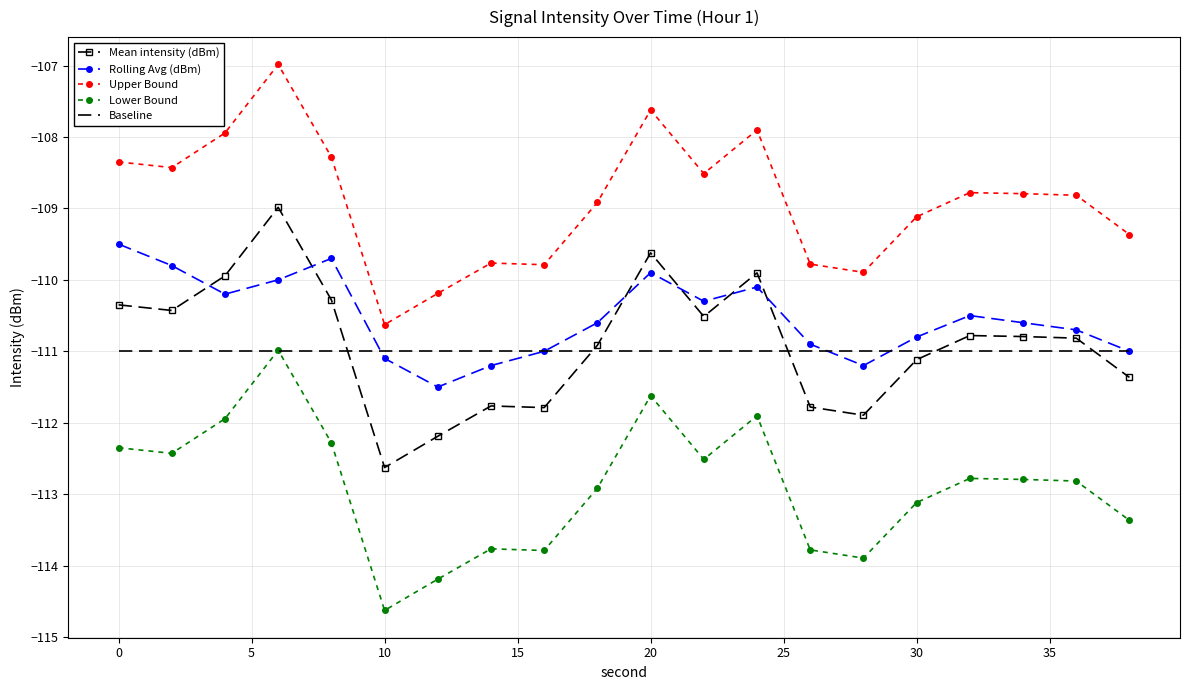

How many times do Mean intensity (dBm) and Rolling Avg (dBm) cross each other?

6